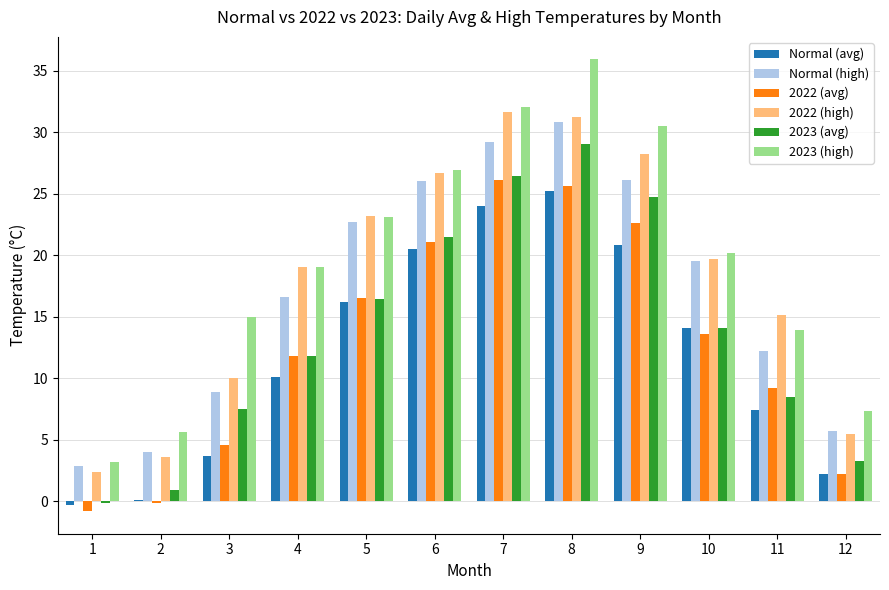

The 2022 (high) series shows 3.6 at 2. True or false?

True